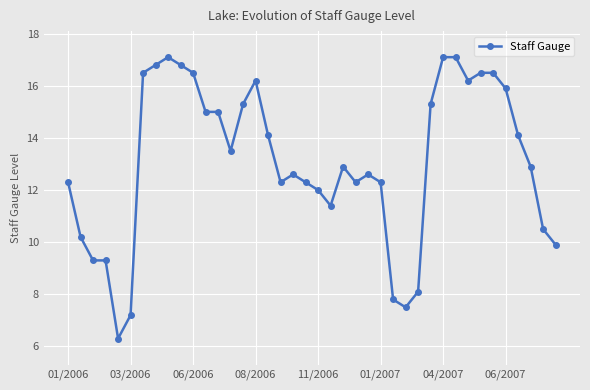

What is the value of the 38th point from the left?

12.9